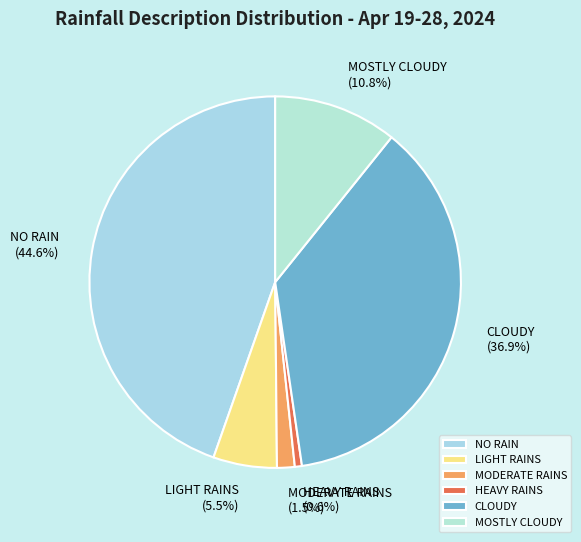

What is the total percentage of MOSTLY CLOUDY and MODERATE RAINS?

12.3%